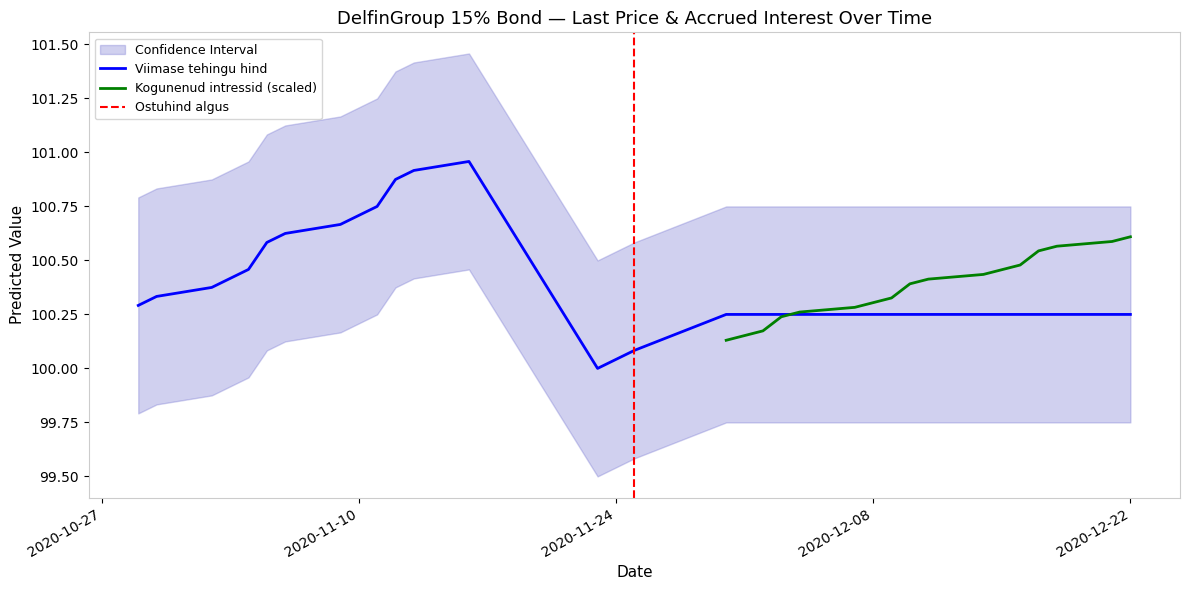

What position from the right is 2020-12-07?

6